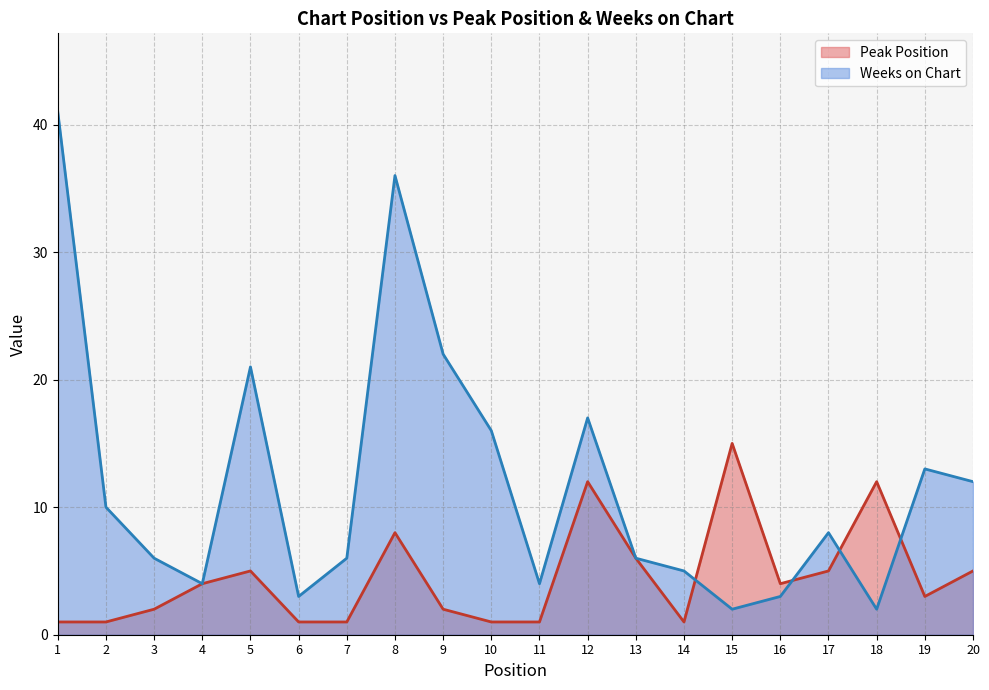

Does the chart have visible grid lines?

Yes